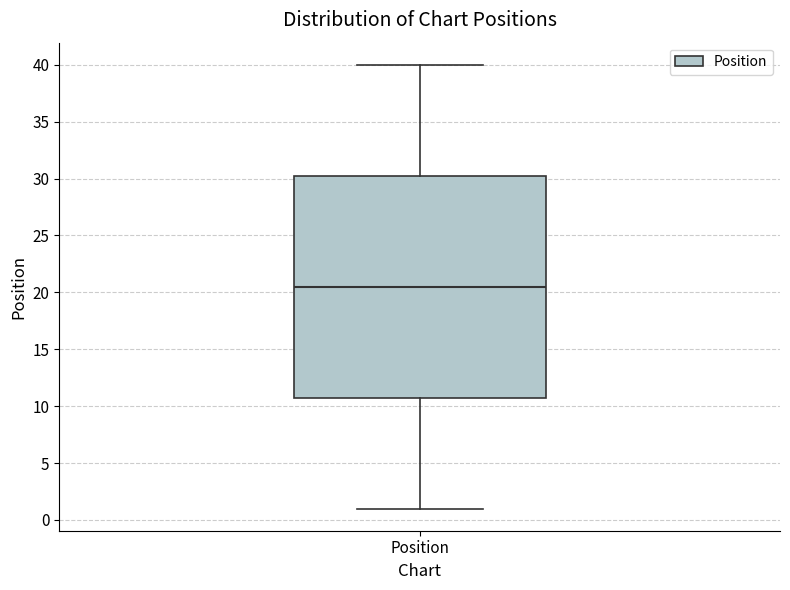

Where is the upper edge of the box for Position on the y-axis? The values are not printed on the chart, so give them approximately, as read against the axis.

30.5